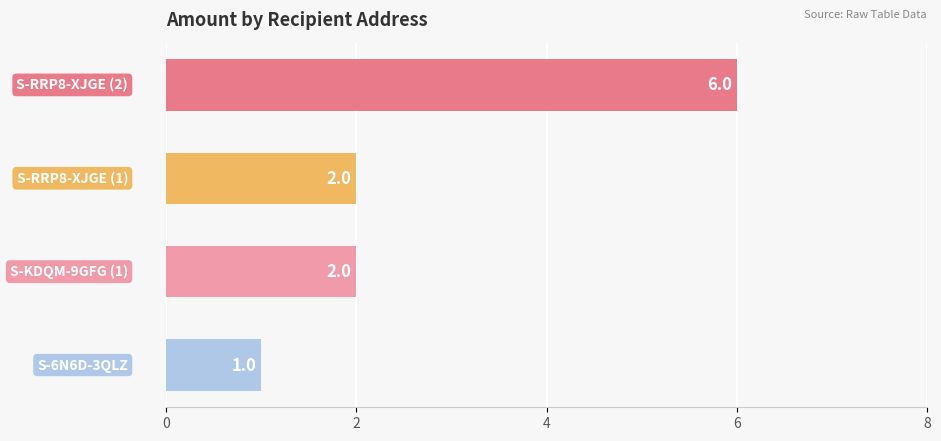

What is the difference between the maximum and minimum values?

5